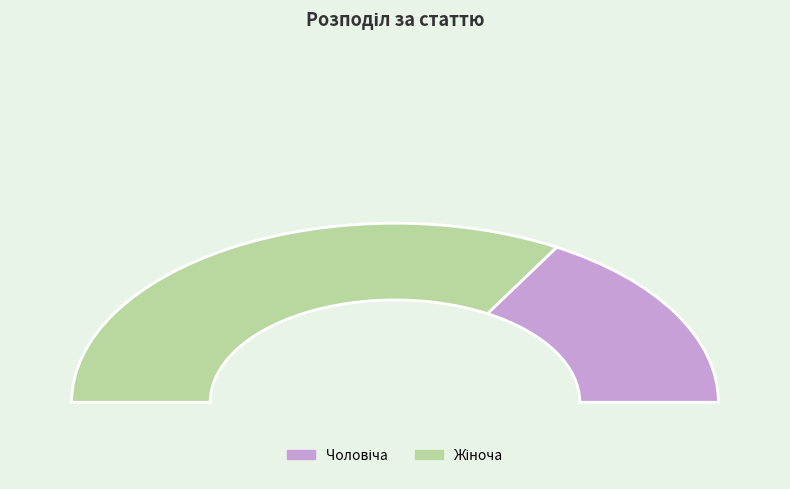

Rank the categories by value from lowest to highest.

Чоловіча, Жіноча